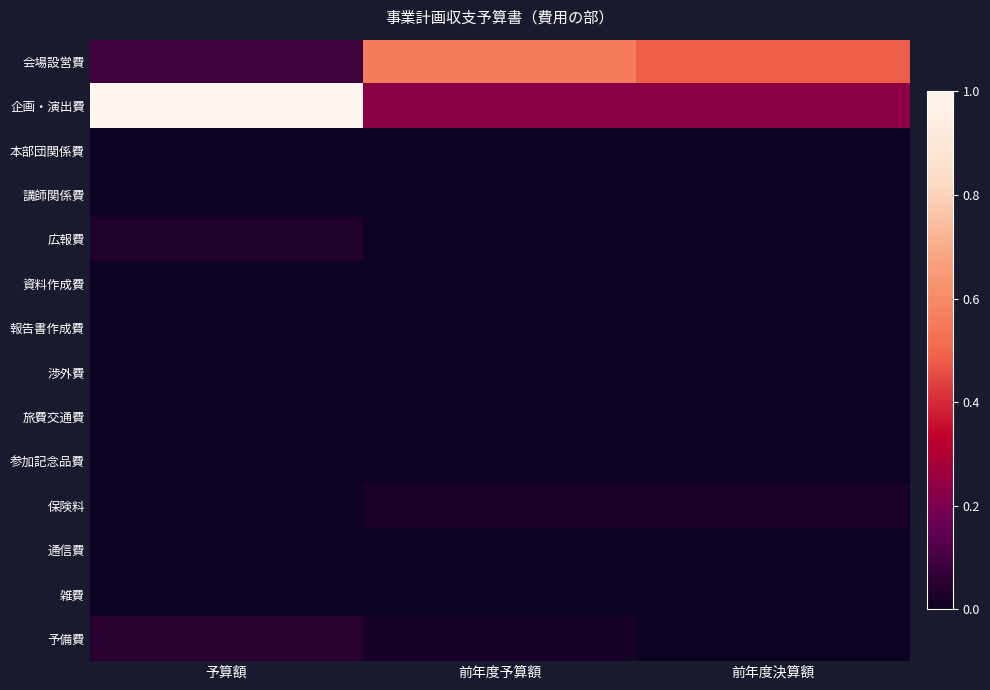

Reading right to left, extract all data points from this chart.

会場設営費: 前年度決算額=0.5	前年度予算額=0.6	予算額=0.1
企画・演出費: 前年度決算額=0.2	前年度予算額=0.2	予算額=1.0
本部団関係費: 前年度決算額=0.0	前年度予算額=0.0	予算額=0.0
講師関係費: 前年度決算額=0.0	前年度予算額=0.0	予算額=0.0
広報費: 前年度決算額=0.0	前年度予算額=0.0	予算額=0.0
資料作成費: 前年度決算額=0.0	前年度予算額=0.0	予算額=0.0
報告書作成費: 前年度決算額=0.0	前年度予算額=0.0	予算額=0.0
渉外費: 前年度決算額=0.0	前年度予算額=0.0	予算額=0.0
旅費交通費: 前年度決算額=0.0	前年度予算額=0.0	予算額=0.0
参加記念品費: 前年度決算額=0.0	前年度予算額=0.0	予算額=0.0
保険料: 前年度決算額=0.0	前年度予算額=0.0	予算額=0.0
通信費: 前年度決算額=0.0	前年度予算額=0.0	予算額=0.0
雑費: 前年度決算額=0.0	前年度予算額=0.0	予算額=0.0
予備費: 前年度決算額=0.0	前年度予算額=0.0	予算額=0.1